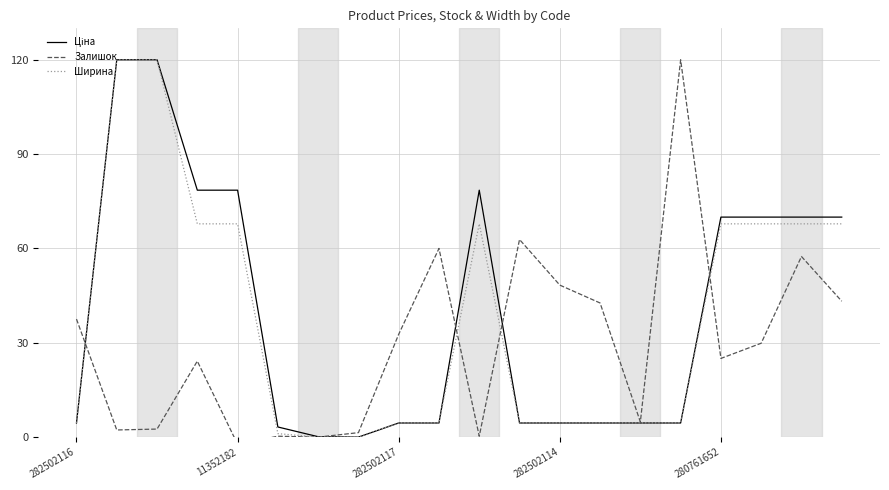

How many lines are shown in the chart?

3